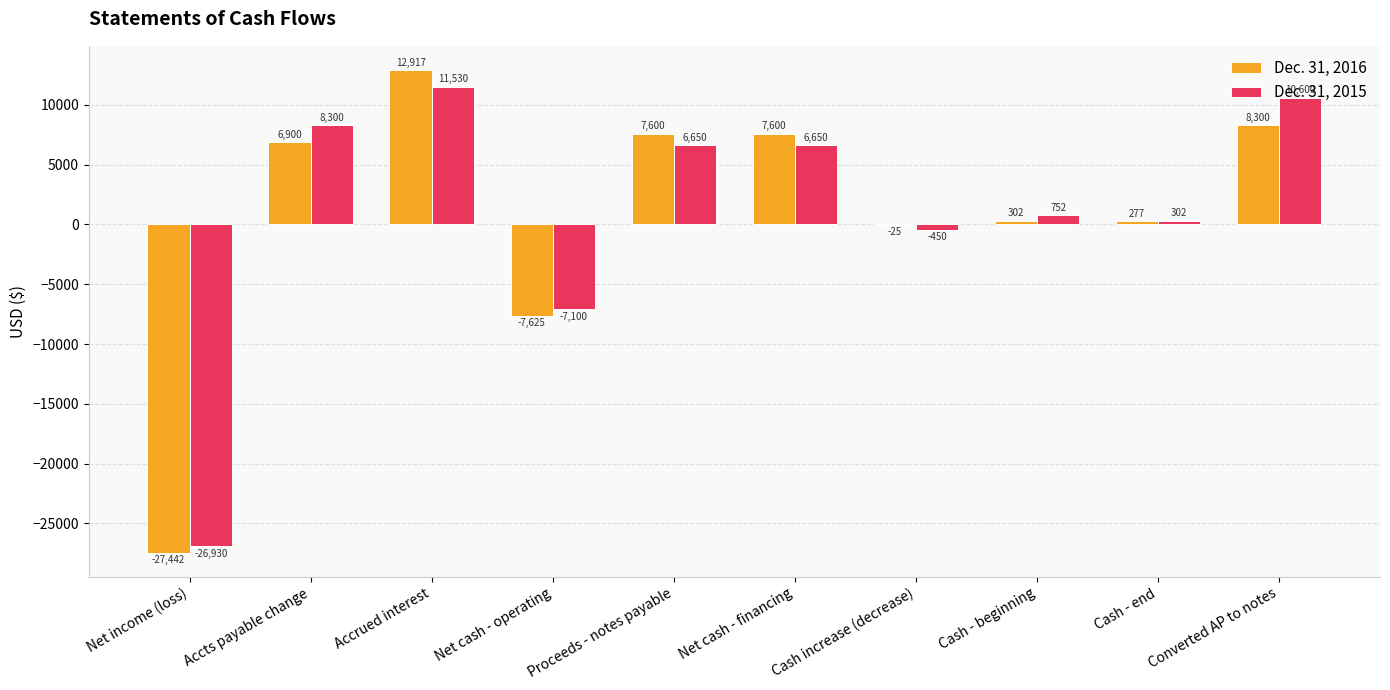

What is the spread (max minus min) of values at Net cash - financing?

950